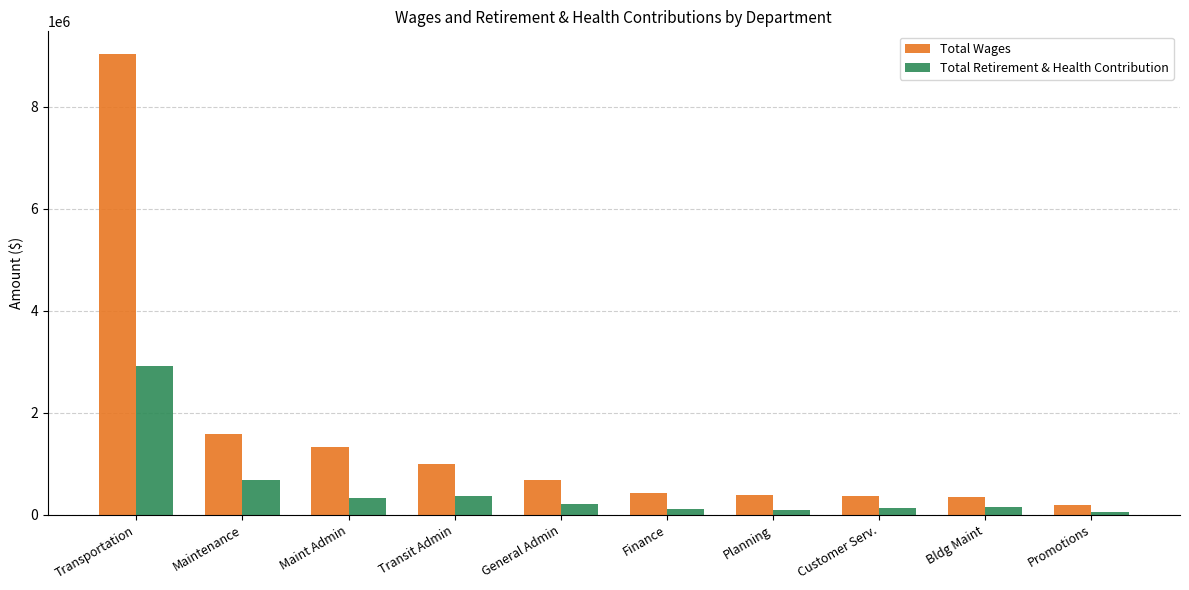

What is the maximum value shown in the chart?

9027712